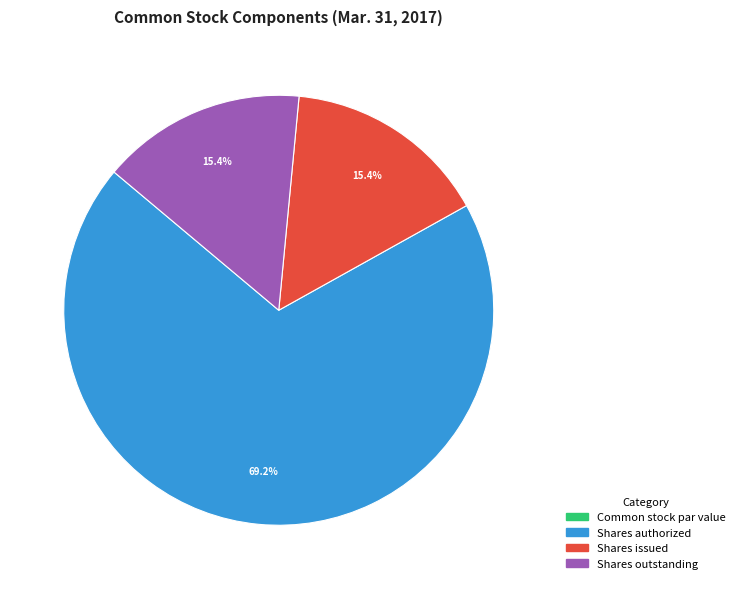

Does any single category account for the majority?

Yes